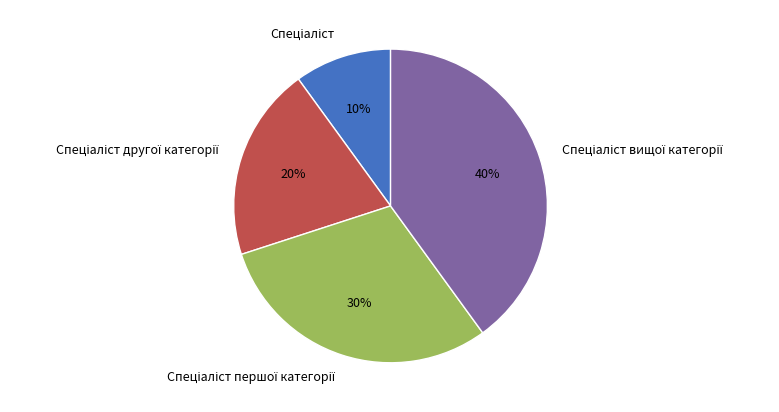

To the nearest percent, what is the average slice percentage?

25%